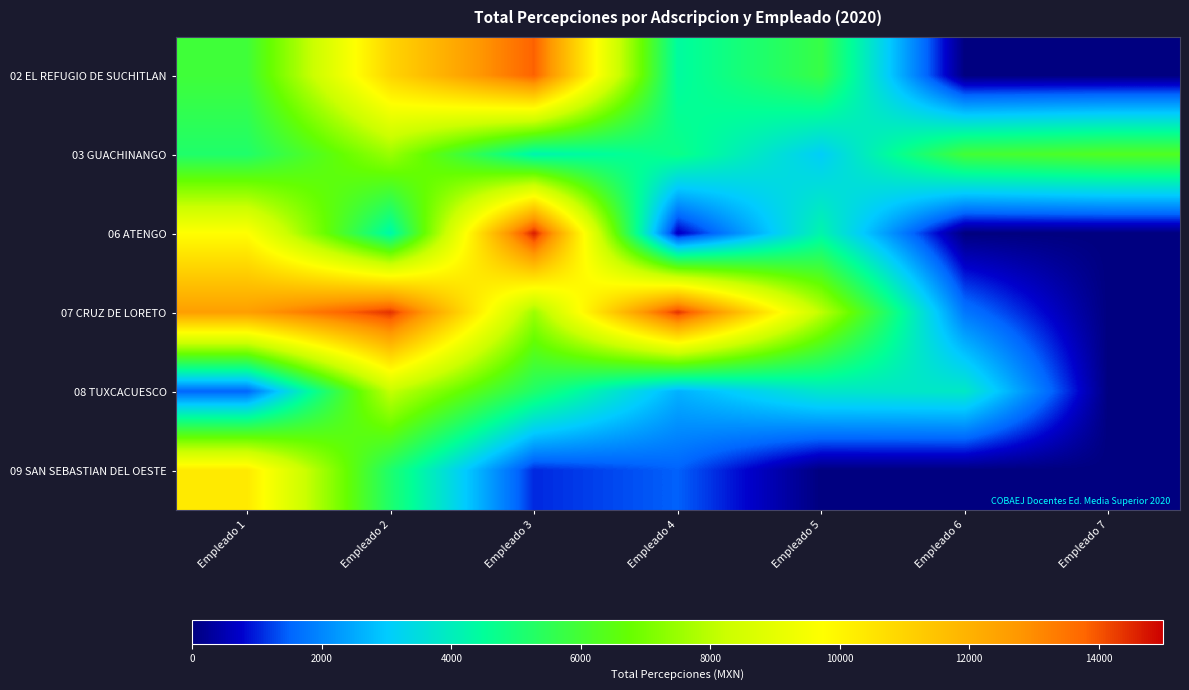

At Empleado 3, list the series in order from largest to smallest.

06 ATENGO, 02 EL REFUGIO DE SUCHITLAN, 07 CRUZ DE LORETO, 08 TUXCACUESCO, 03 GUACHINANGO, 09 SAN SEBASTIAN DEL OESTE